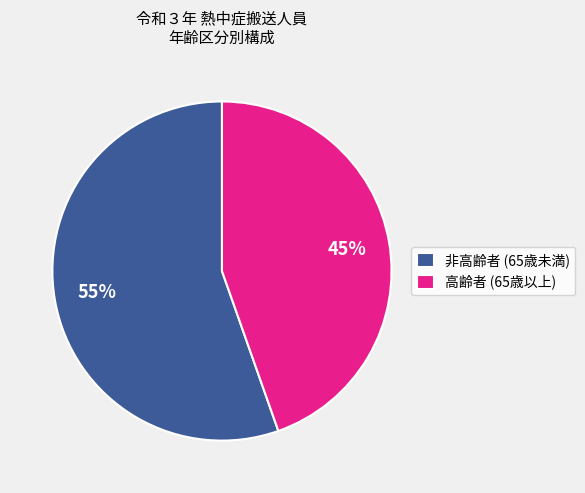

True or false: 非高齢者 (65歳未満) accounts for 46% of the total.

False